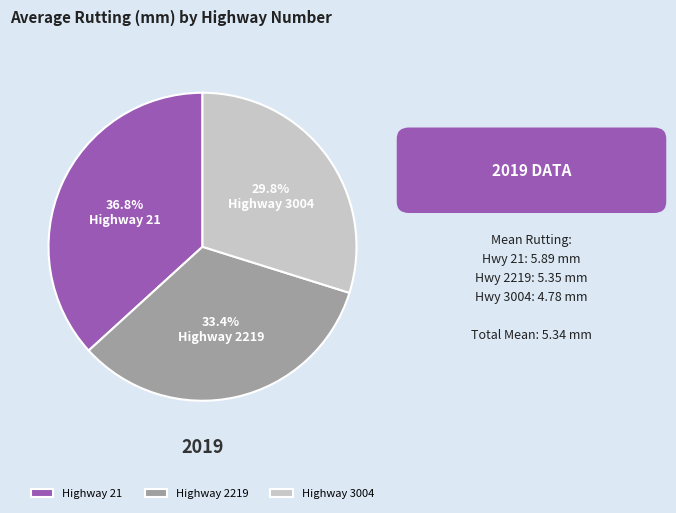

Rank the categories by value from highest to lowest.

Highway 21, Highway 2219, Highway 3004